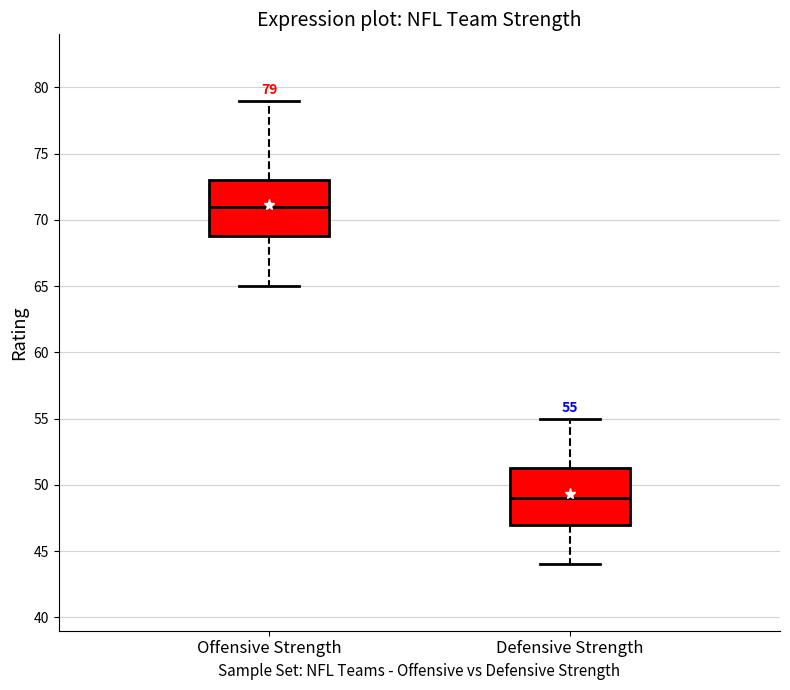

Which box has the lowest median line?

Defensive Strength